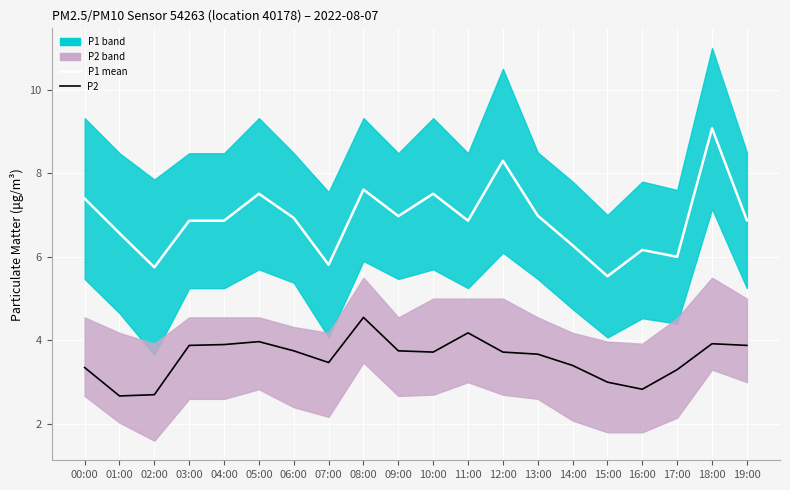

Is it true that P2 equals 2.3 at 06:00?

False